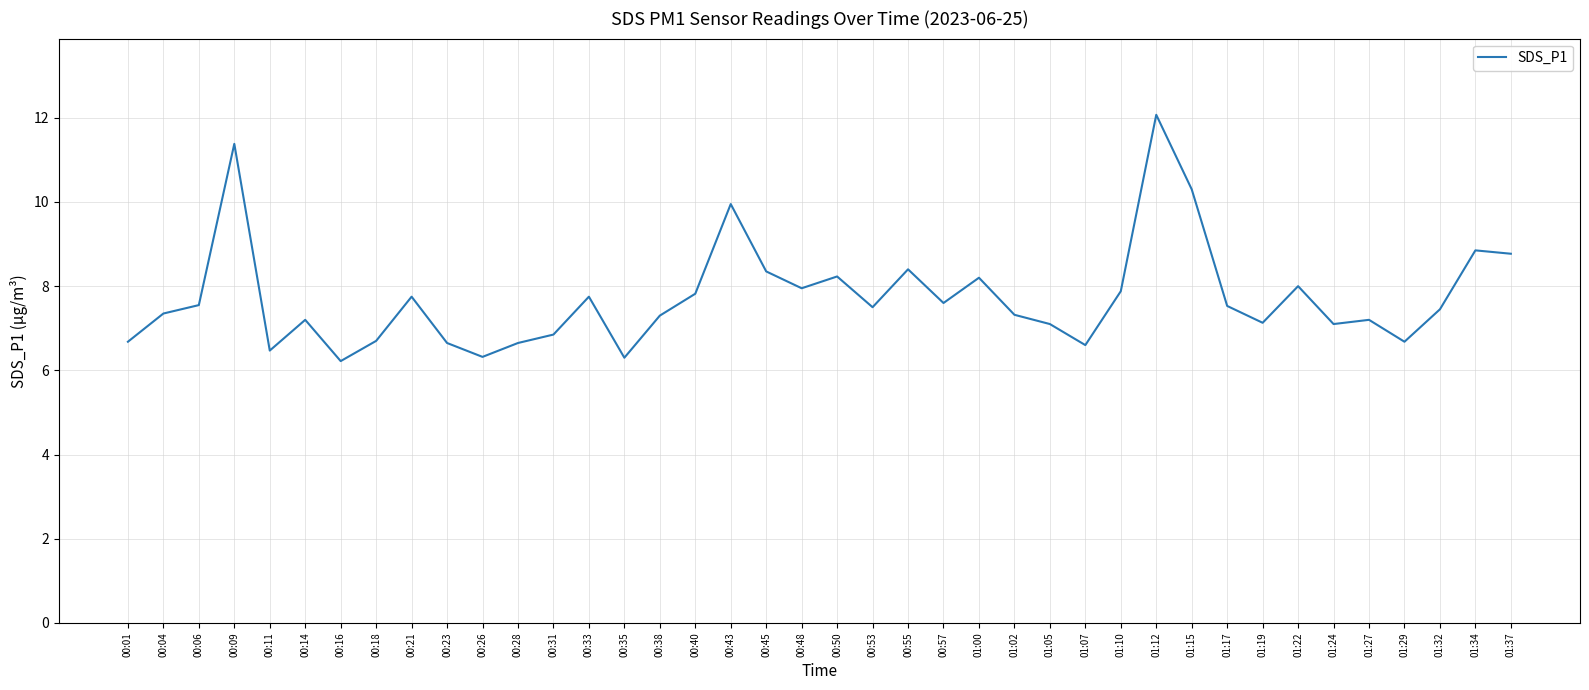

What is the minimum value shown in the chart?

6.2